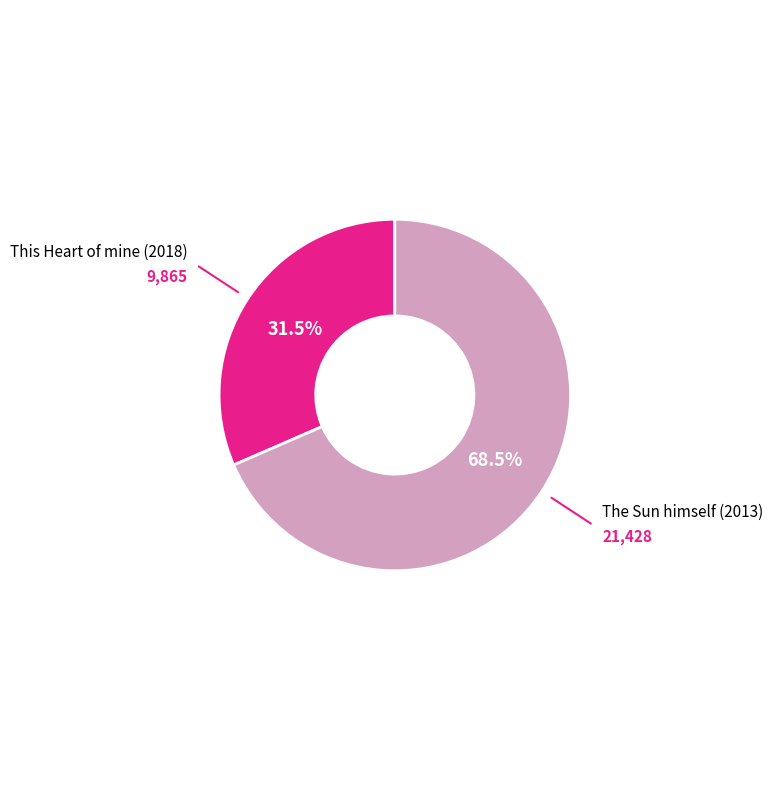

Count the number of slices in the pie.

2